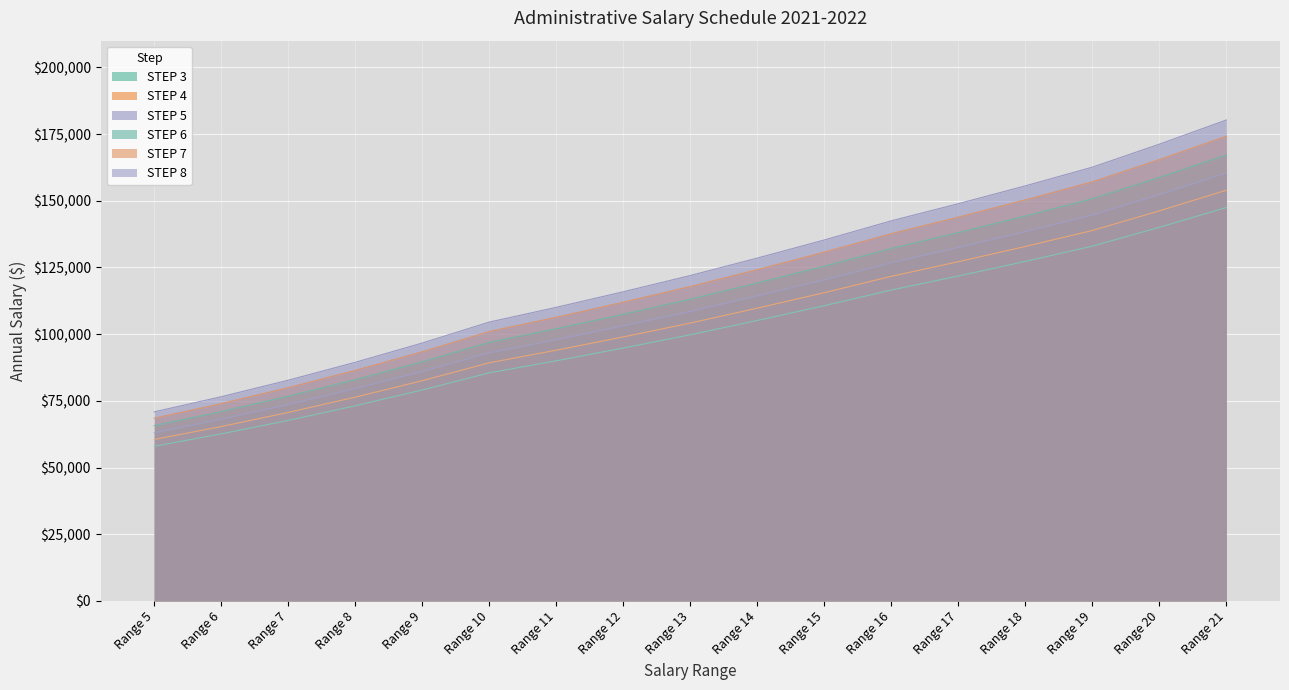

List the labels in order of STEP 3 value, smallest first.

Range 5, Range 6, Range 7, Range 8, Range 9, Range 10, Range 11, Range 12, Range 13, Range 14, Range 15, Range 16, Range 17, Range 18, Range 19, Range 20, Range 21